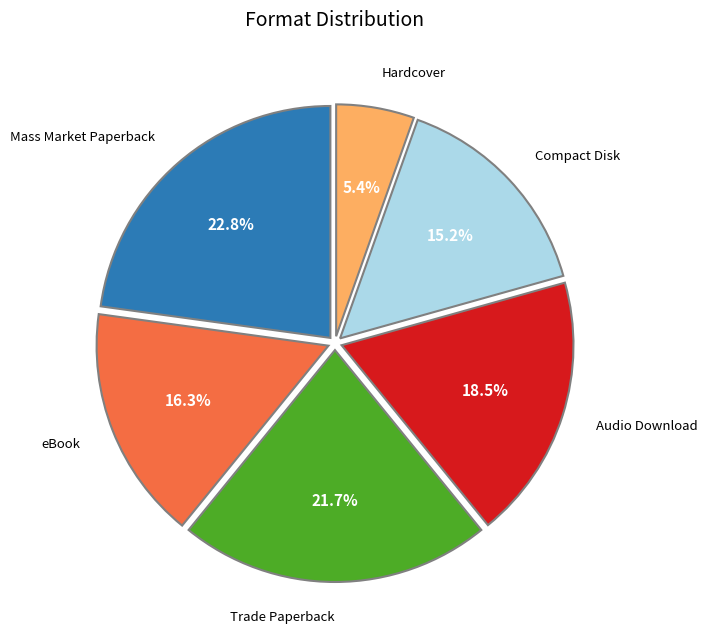

Between Trade Paperback and Audio Download, which is larger?

Trade Paperback